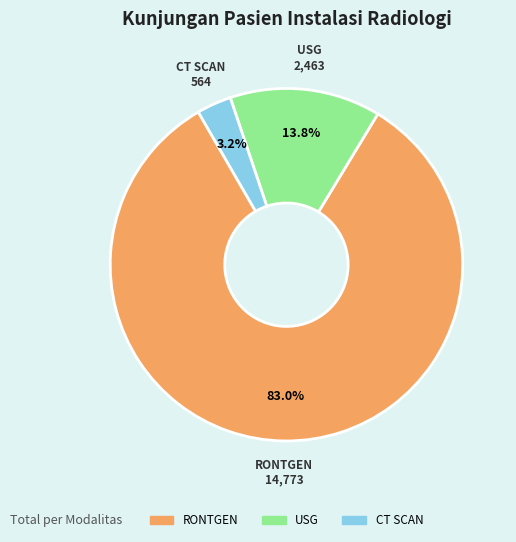

Is it true that CT SCAN is 3% of the pie?

True